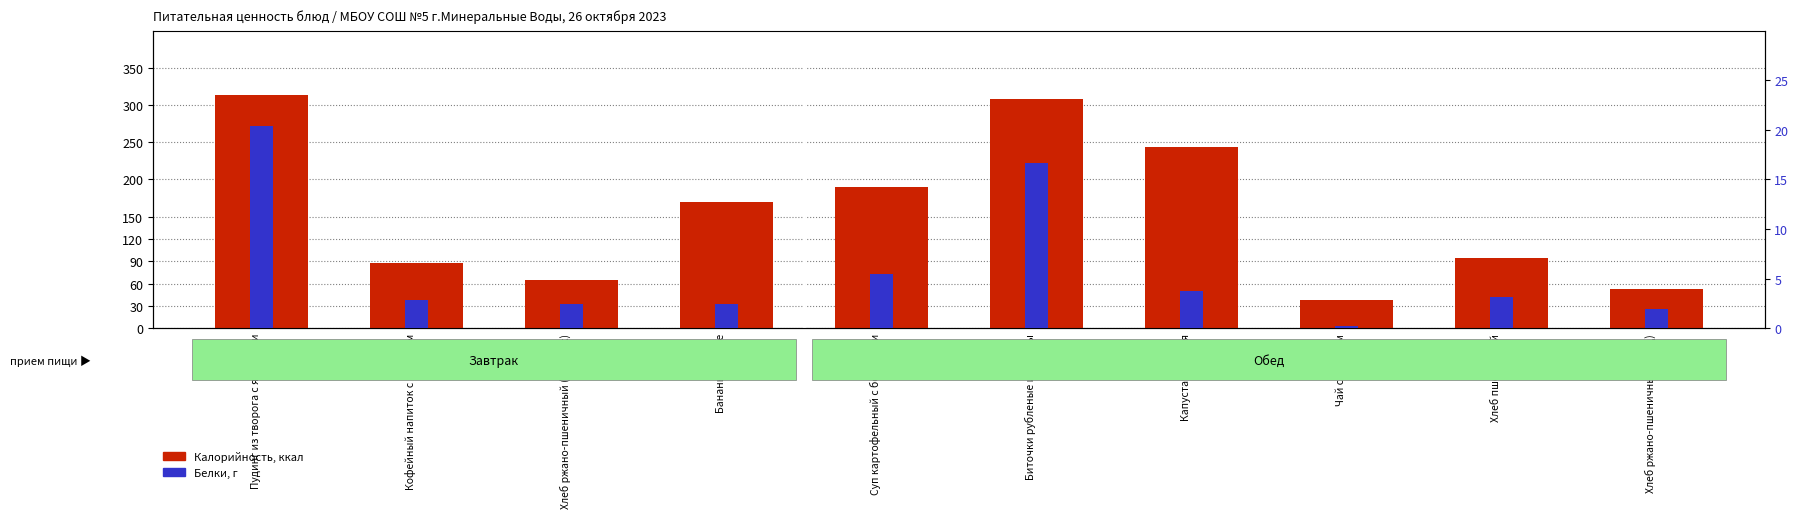

Reading left to right, extract all data points from this chart.

Калорийность: Пудинг из творога с яблоками=313.5	Кофейный напиток с молоком=88.0	Хлеб ржано-пшеничный (завтрак)=64.4	Бананы свежие=170.0	Суп картофельный с бобовыми=189.7	Биточки рубленые из птицы=308.5	Капуста тушеная=244.0	Чай с сахаром=38.0	Хлеб пшеничный=94.0	Хлеб ржано-пшеничный (обед)=52.2
Белки: Пудинг из творога с яблоками=20.4	Кофейный напиток с молоком=2.8	Хлеб ржано-пшеничный (завтрак)=2.4	Бананы свежие=2.5	Суп картофельный с бобовыми=5.5	Биточки рубленые из птицы=16.6	Капуста тушеная=3.8	Чай с сахаром=0.2	Хлеб пшеничный=3.2	Хлеб ржано-пшеничный (обед)=2.0